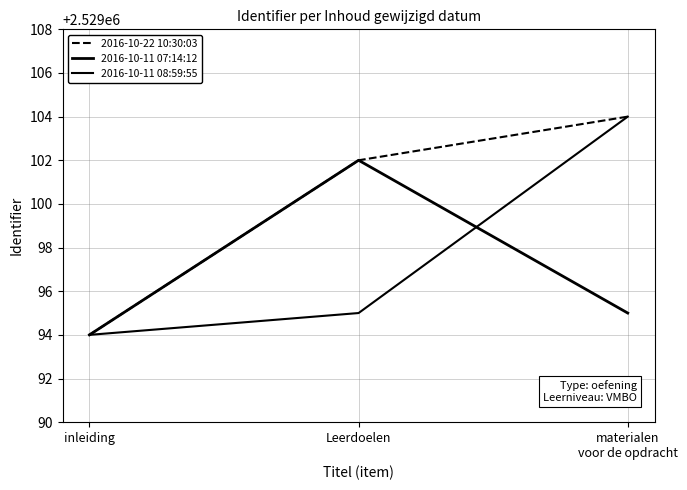

Does the chart have visible grid lines?

Yes